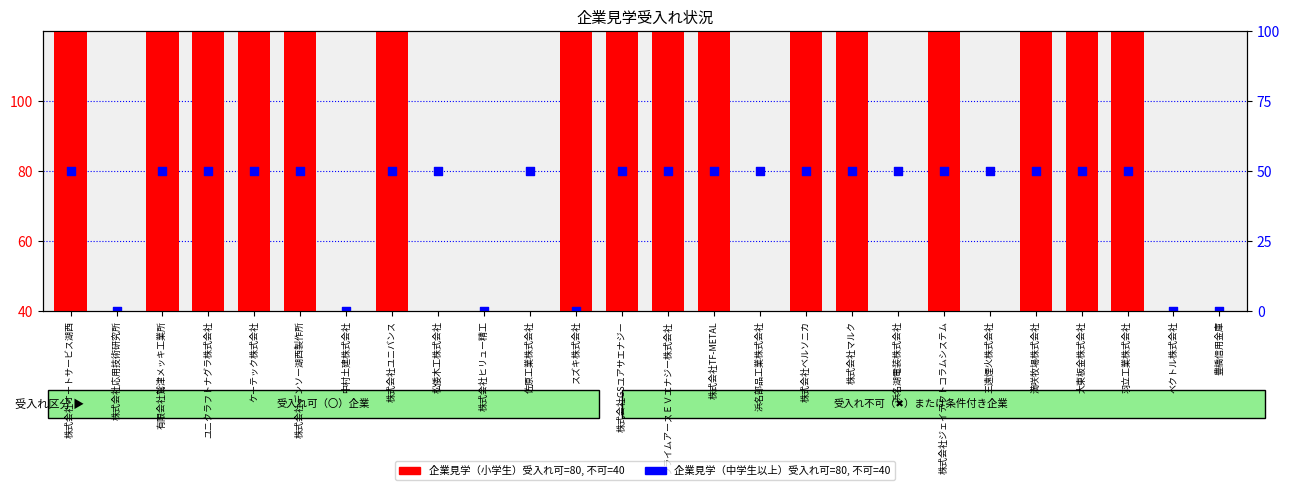

At which category is the sum across all series the highest?

株式会社オートサービス湖西